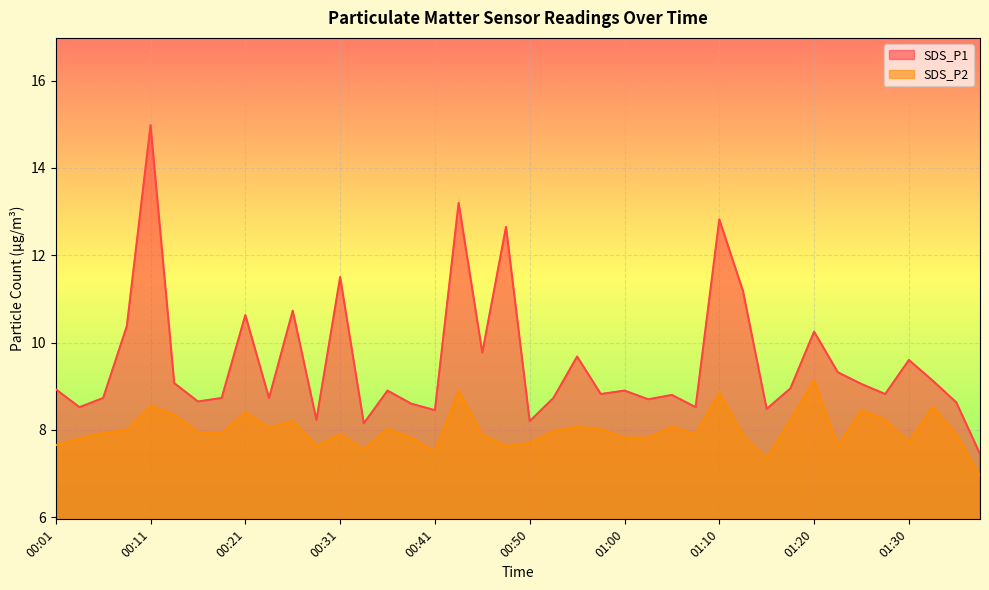

What is the value of the SDS_P1 point at the 14th from the left?

8.2